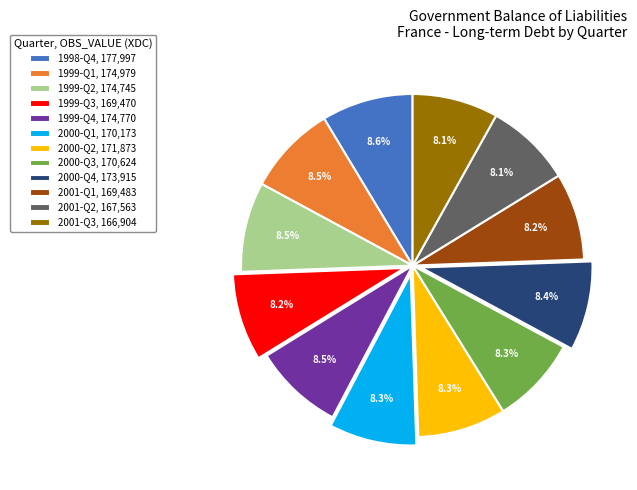

Combined, what portion of the pie is 1999-Q3 and 2000-Q3?

16.5%